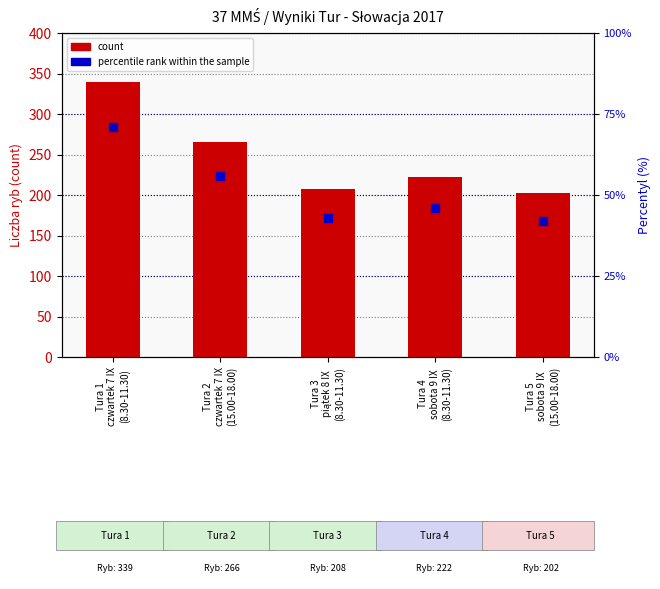

Which series has the widest spread of Y values?

count